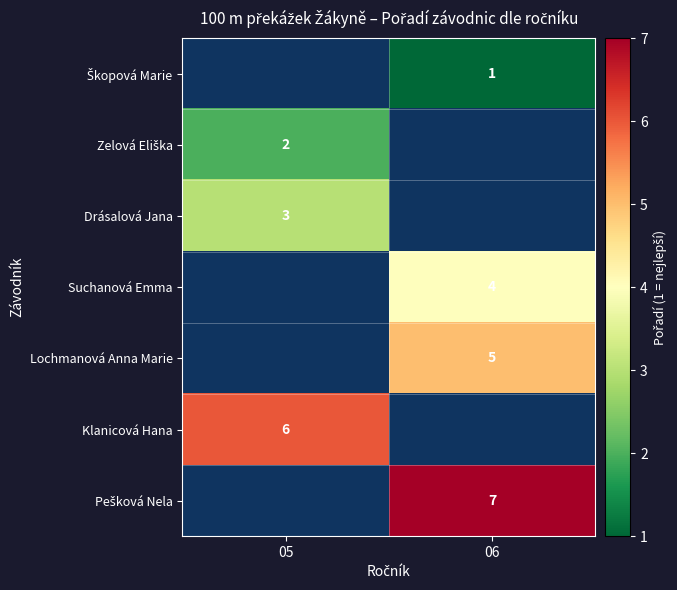

Is it true that Lochmanová Anna Marie equals 5 at 06?

True